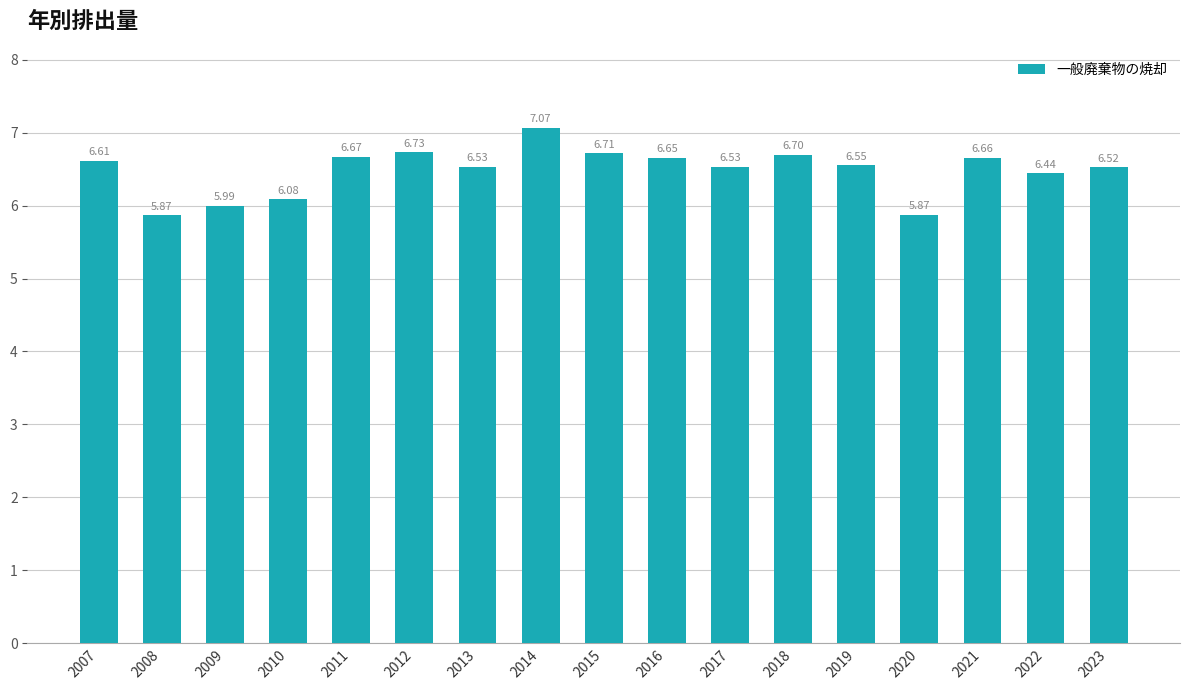

How many series are shown in this chart?

1